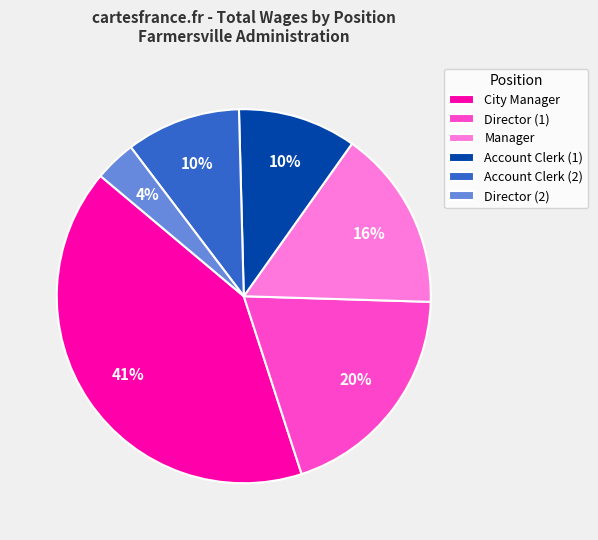

Is there a majority slice in this chart?

No